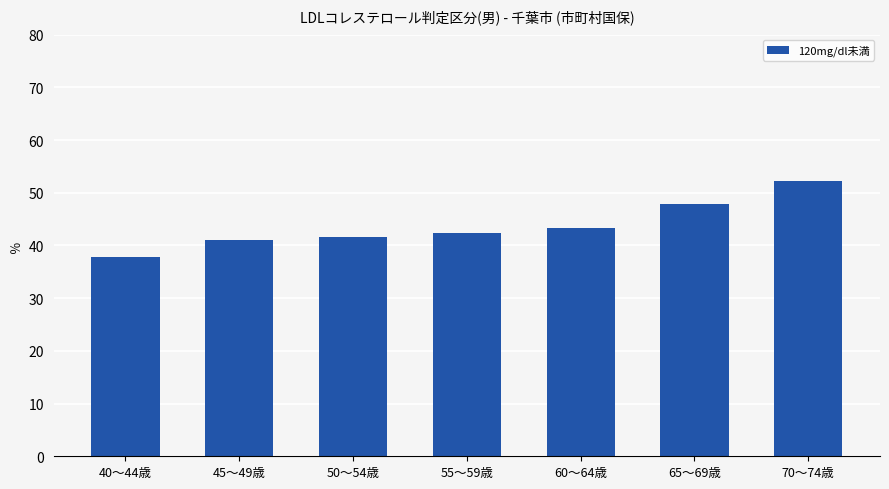

How many series are shown in this chart?

1